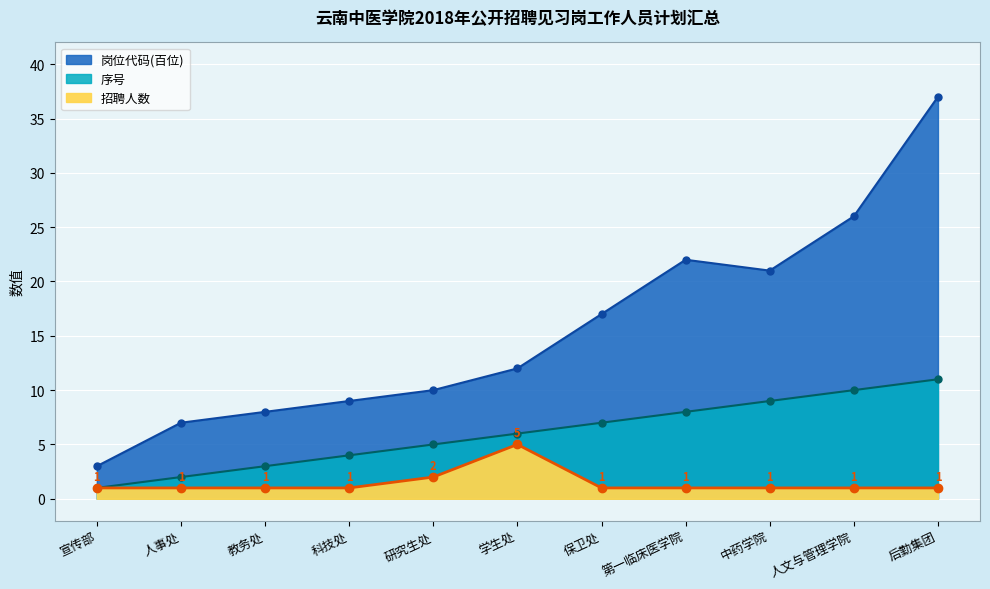

Rank the series by their maximum value, from lowest to highest.

招聘人数, 序号, 岗位代码(百位)